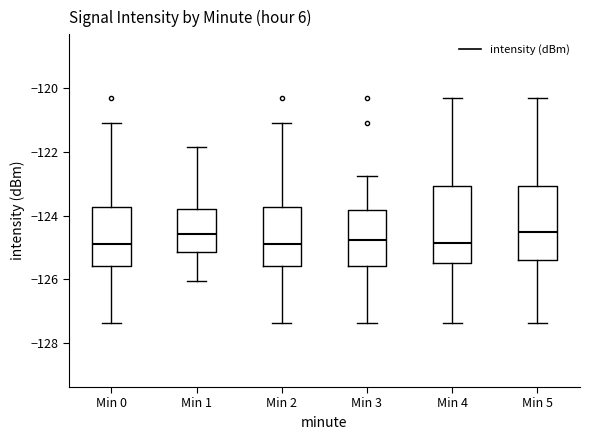

Reading left to right, read every box against the y-axis: the position of its median line, the range the box covers, and the ends of its whiskers. The values are not printed on the chart, so give them approximately, as read against the axis.

Min 0: median -125.0, box -125.6 to -123.8, whiskers -127.4 to -121.0
Min 1: median -124.6, box -125.2 to -123.8, whiskers -126.0 to -121.8
Min 2: median -125.0, box -125.6 to -123.8, whiskers -127.4 to -121.0
Min 3: median -124.8, box -125.6 to -123.8, whiskers -127.4 to -122.8
Min 4: median -124.8, box -125.6 to -123.0, whiskers -127.4 to -120.2
Min 5: median -124.6, box -125.4 to -123.0, whiskers -127.4 to -120.2